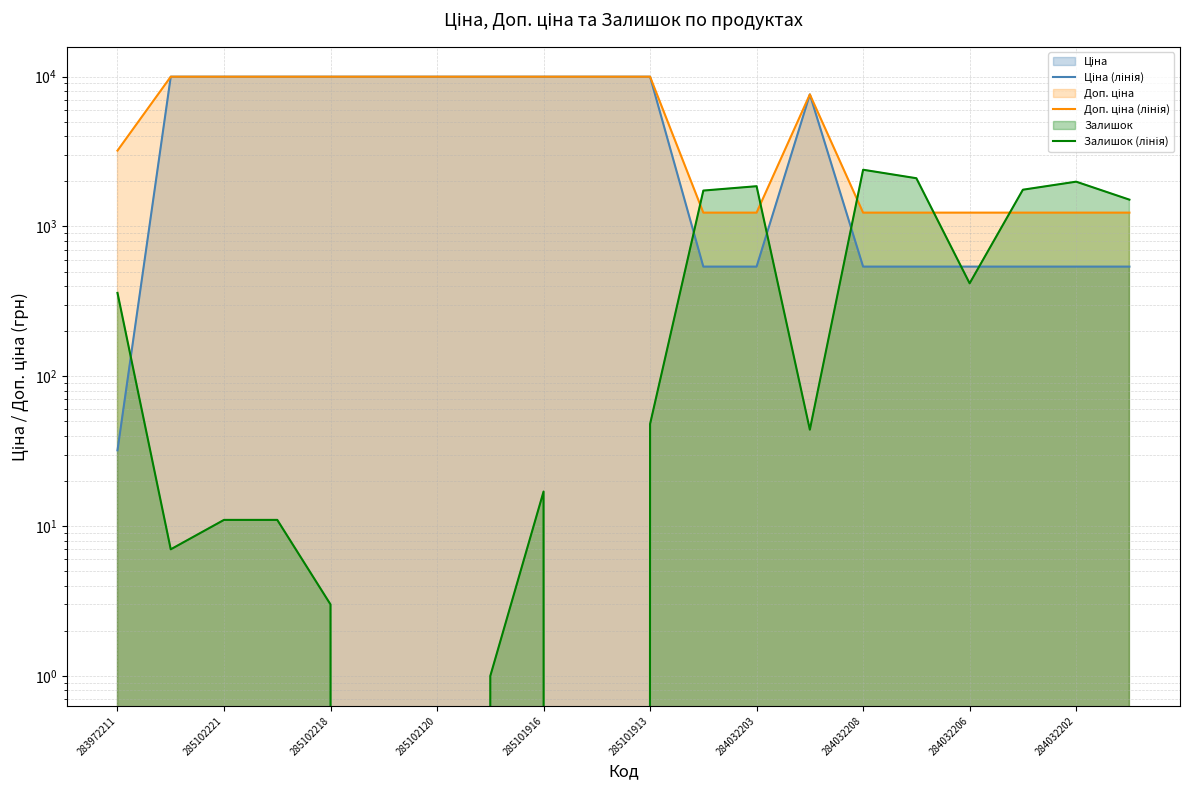

Reading right to left, transcribe all the data shown in this chart.

Ціна (лінія): 539.0	539.0	539.0	539.0	539.0	539.0	7596.5	539.0	539.0	9975.0	9975.0	9975.0	9975.0	9975.0	9975.0	9975.0	9975.0	9975.0	9975.0	32.0
Доп. ціна (лінія): 1235.4	1235.4	1235.4	1235.4	1235.4	1235.4	7596.5	1235.4	1235.4	9975.0	9975.0	9975.0	9975.0	9975.0	9975.0	9975.0	9975.0	9975.0	9975.0	3205.0
Залишок (лінія): 1508.0	1988.0	1757.0	417.0	2096.0	2388.0	44.0	1854.0	1734.0	48.0	0.0	17.0	1.0	0.0	0.0	3.0	11.0	11.0	7.0	360.0